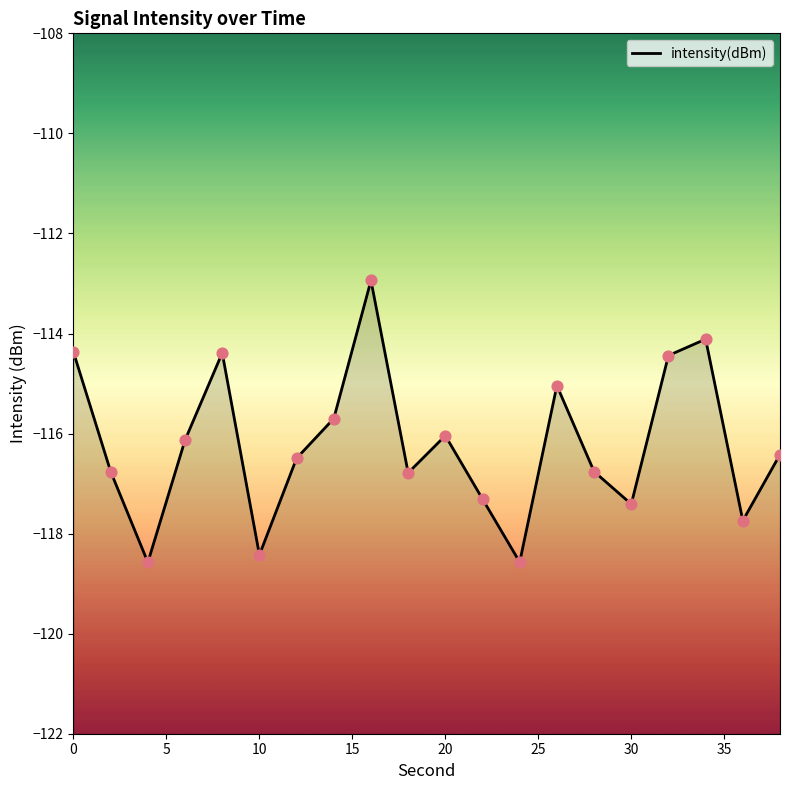

What is the change in value from 16 to 30?

-4.5